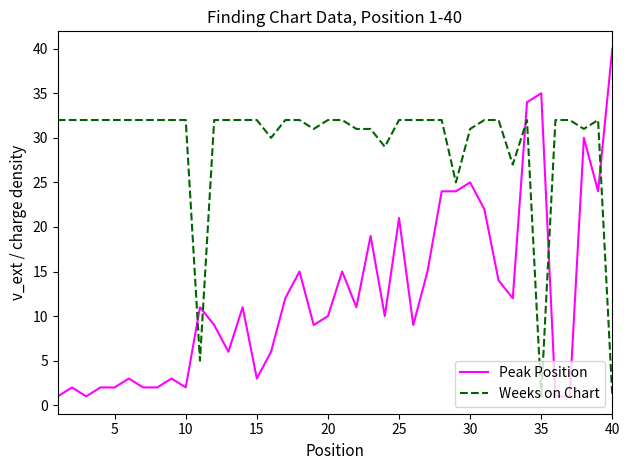

List the series in order of their overall mean, lowest first.

Peak Position, Weeks on Chart